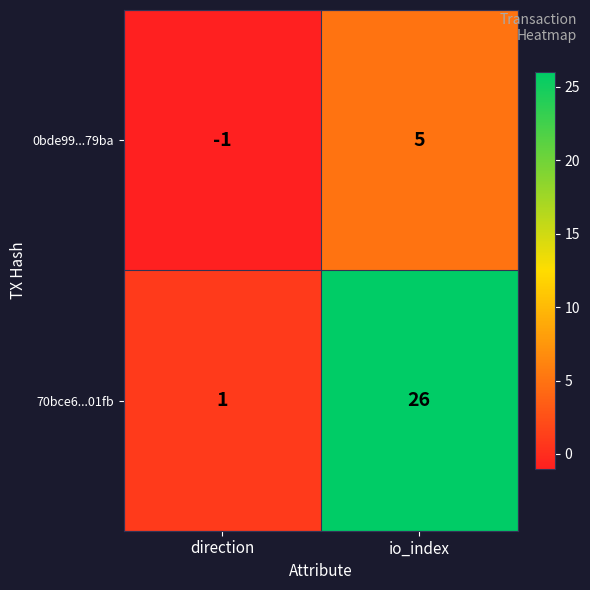

What is the approximate value of 70bce6...01fb at io_index, to the nearest 5?

25